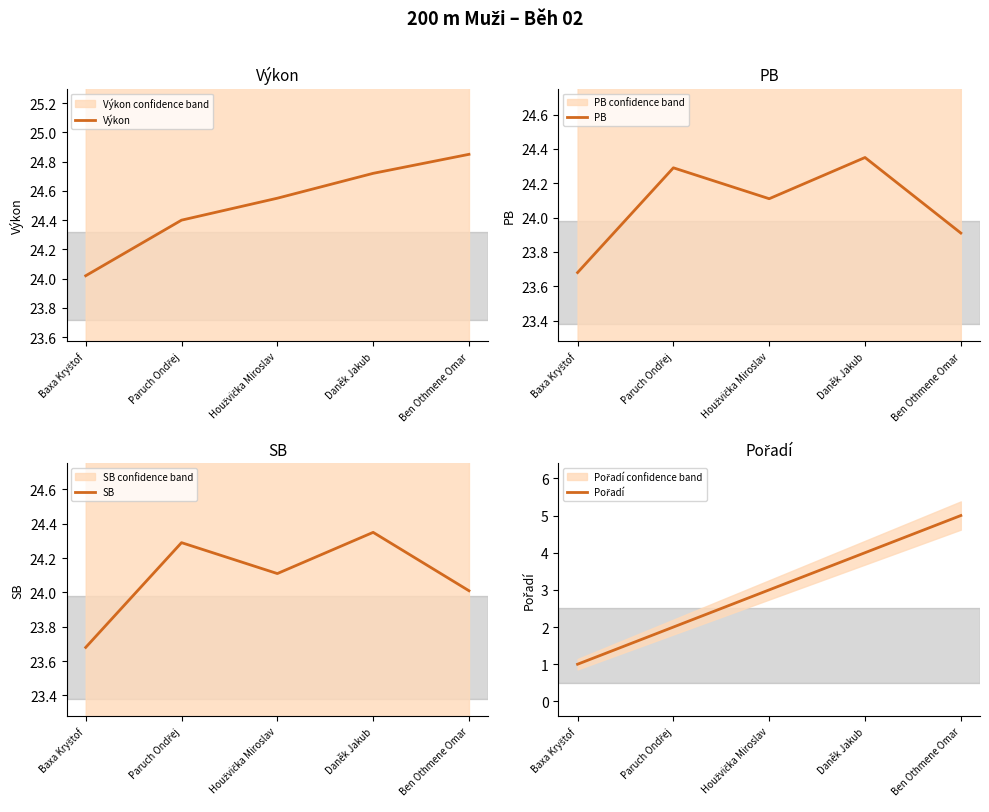

Reading left to right, transcribe all the data shown in this chart.

Výkon: Baxa Kryštof=24.0	Paruch Ondřej=24.4	Houžvička Miroslav=24.6	Daněk Jakub=24.7	Ben Othmene Omar=24.9
PB: Baxa Kryštof=23.7	Paruch Ondřej=24.3	Houžvička Miroslav=24.1	Daněk Jakub=24.4	Ben Othmene Omar=23.9
SB: Baxa Kryštof=23.7	Paruch Ondřej=24.3	Houžvička Miroslav=24.1	Daněk Jakub=24.4	Ben Othmene Omar=24.0
Pořadí: Baxa Kryštof=1.0	Paruch Ondřej=2.0	Houžvička Miroslav=3.0	Daněk Jakub=4.0	Ben Othmene Omar=5.0